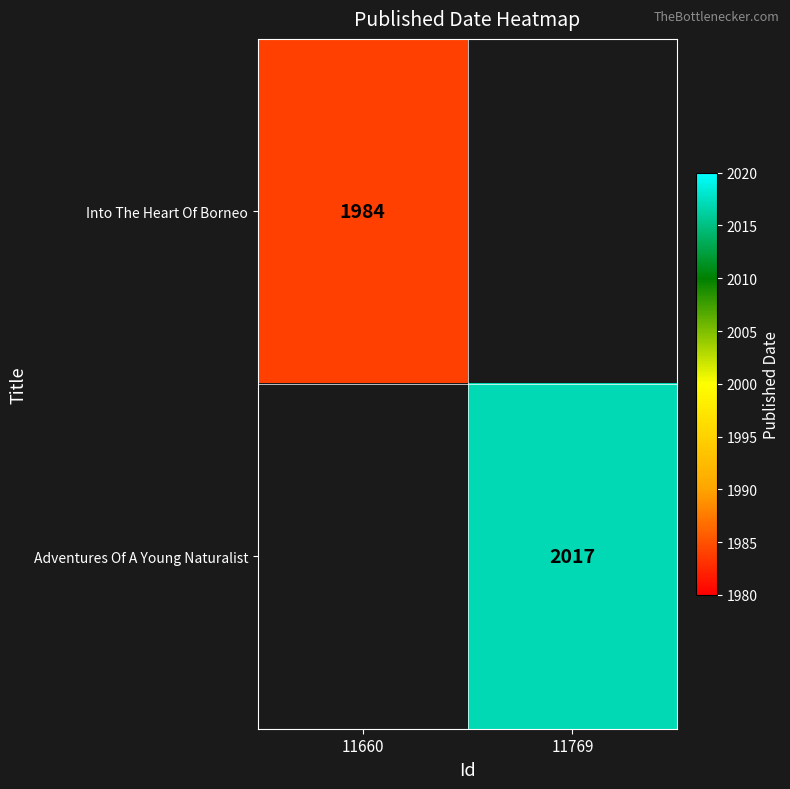

Is the value of Adventures Of A Young Naturalist at 11769 greater than the value of Into The Heart Of Borneo at 11660?

Yes